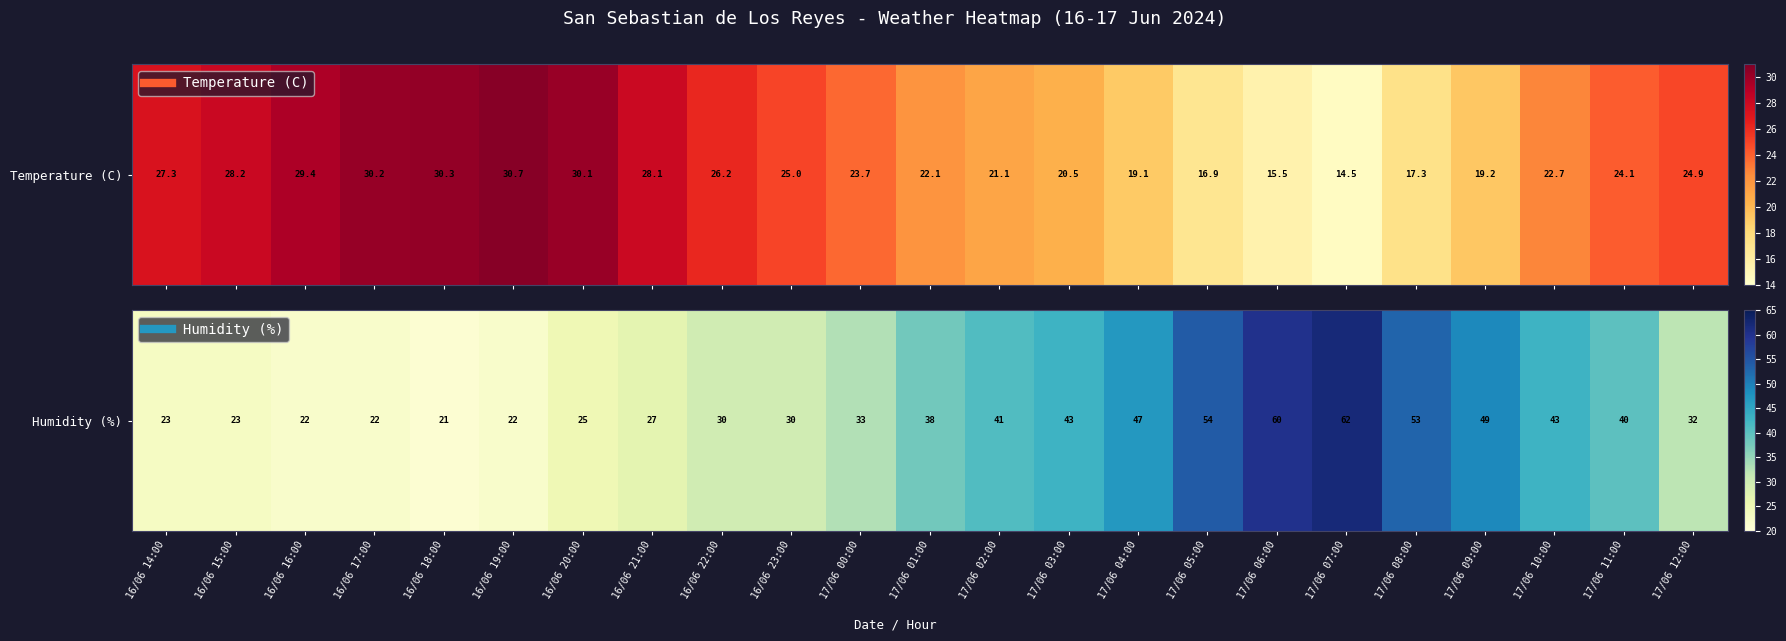

The chart shows a value of 93 at 17/06 06:00. True or false?

False